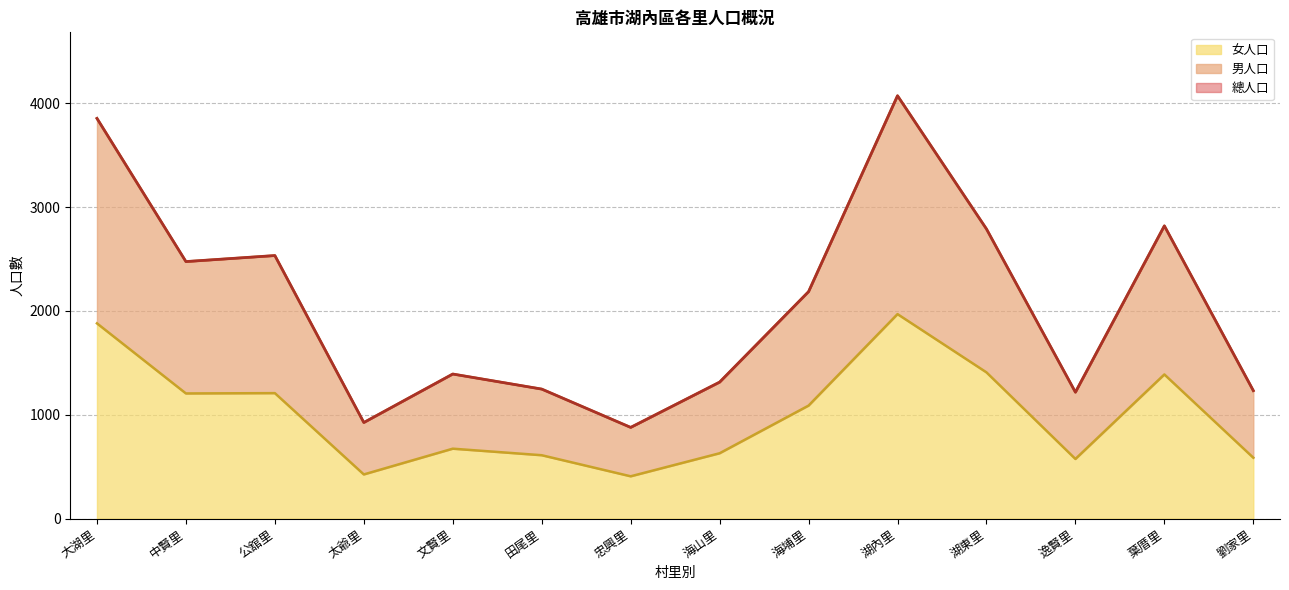

What is the label of the 1st point from the right?

劉家里